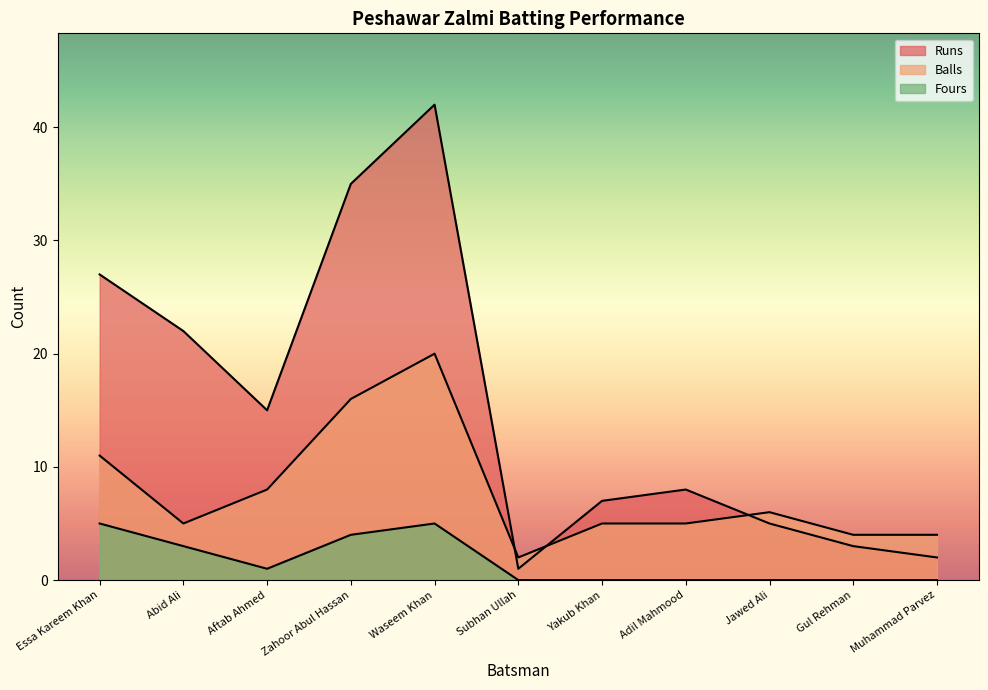

At which category does the chart reach its peak across all series?

Waseem Khan